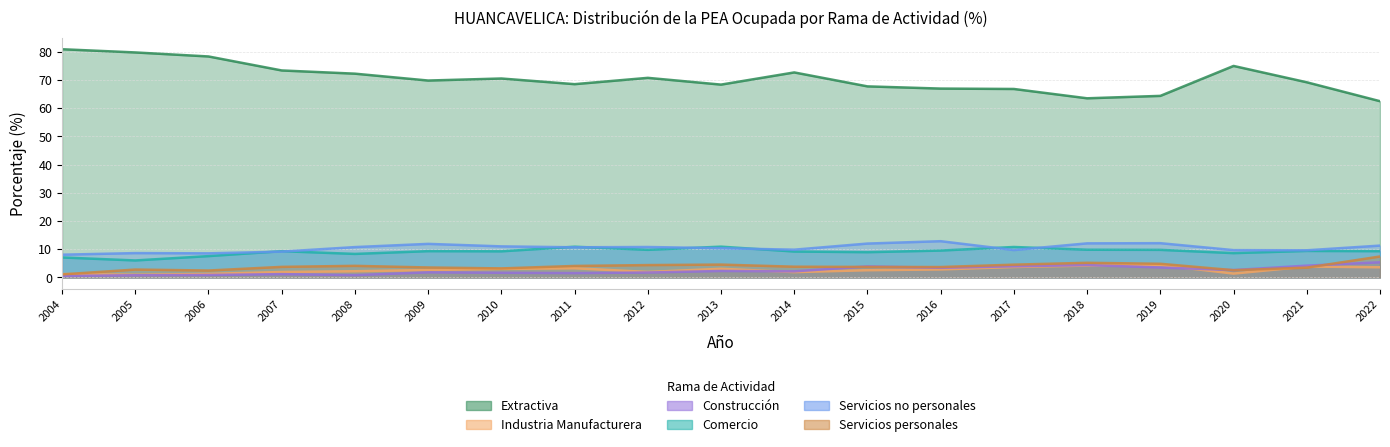

Where does the Industria Manufacturera series first go above 2?

2008